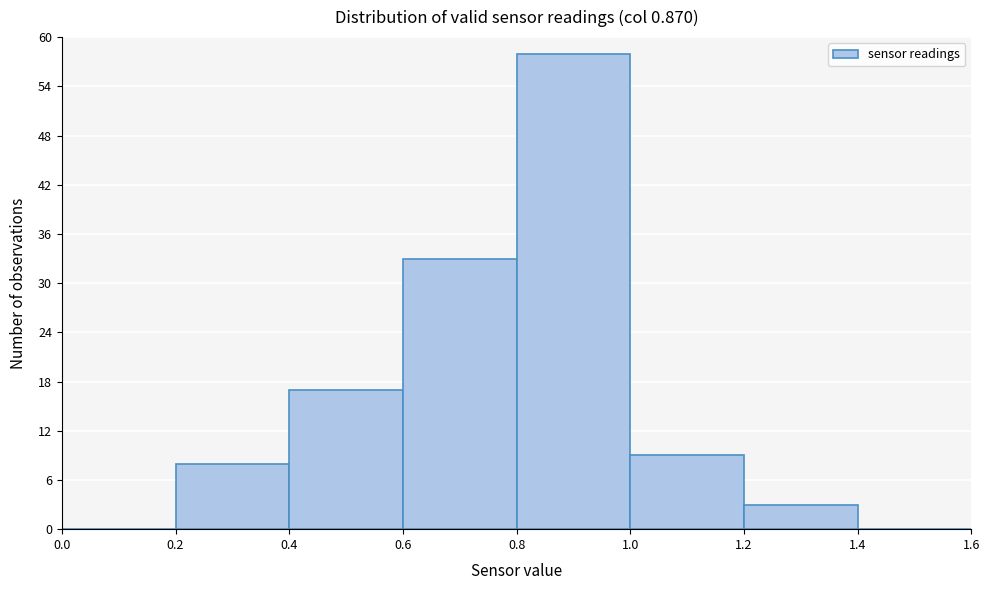

Reading left to right, list every bar in this chart as the range it spans on the x-axis followed by its height. The values are not printed on the chart, so give them approximately, as read against the axis.

0.0 to 0.2: 0
0.2 to 0.4: 8
0.4 to 0.6: 17
0.6 to 0.8: 33
0.8 to 1.0: 58
1.0 to 1.2: 9
1.2 to 1.4: 3
1.4 to 1.6: 0